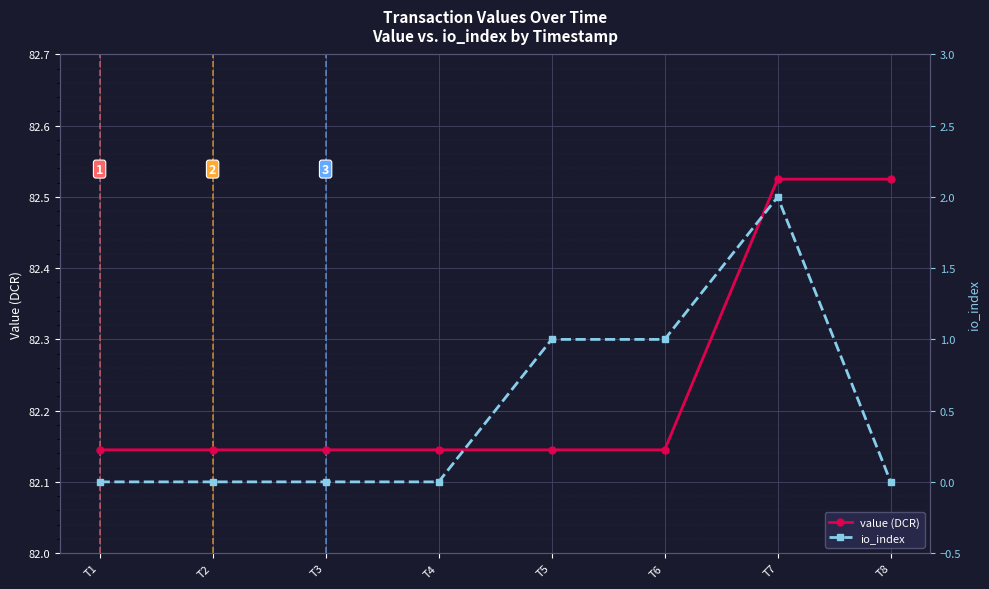

How many positive values does the io_index series have?

3